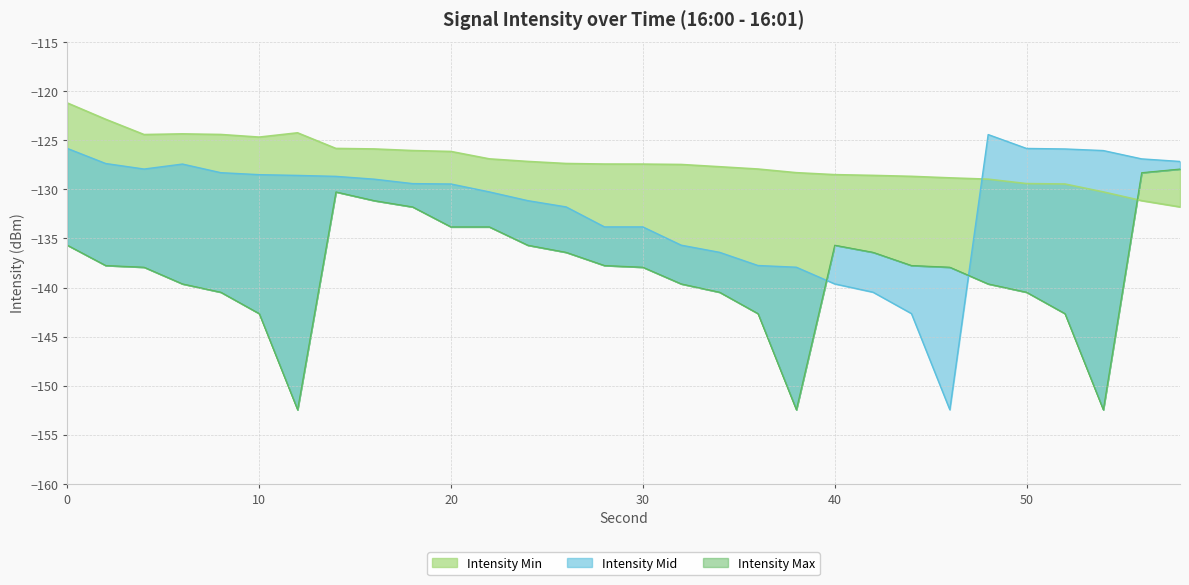

List the series in order of their overall mean, lowest first.

Intensity Min, Intensity Mid, Intensity Max